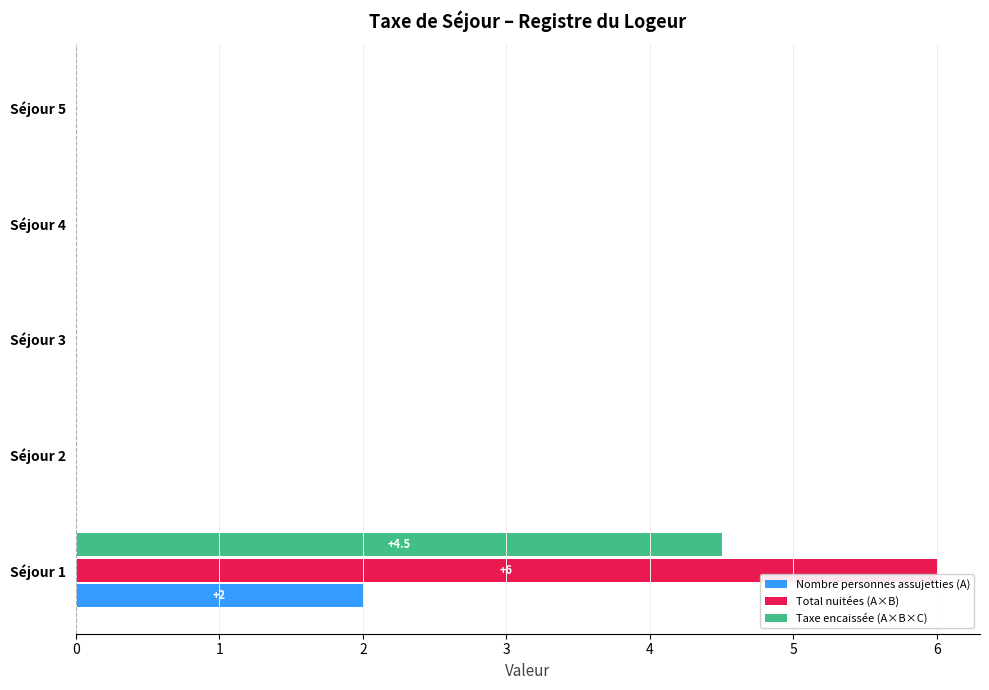

What are all the series names shown in the legend?

Nombre personnes assujetties (A), Total nuitées (A×B), Taxe encaissée (A×B×C)